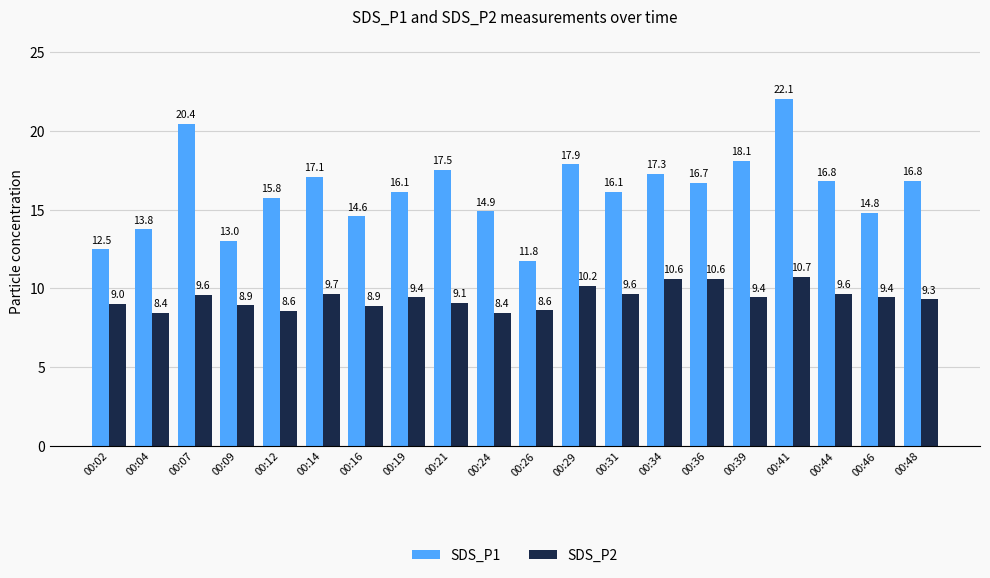

What is the value of the SDS_P1 bar at the 11th from the left?

11.8